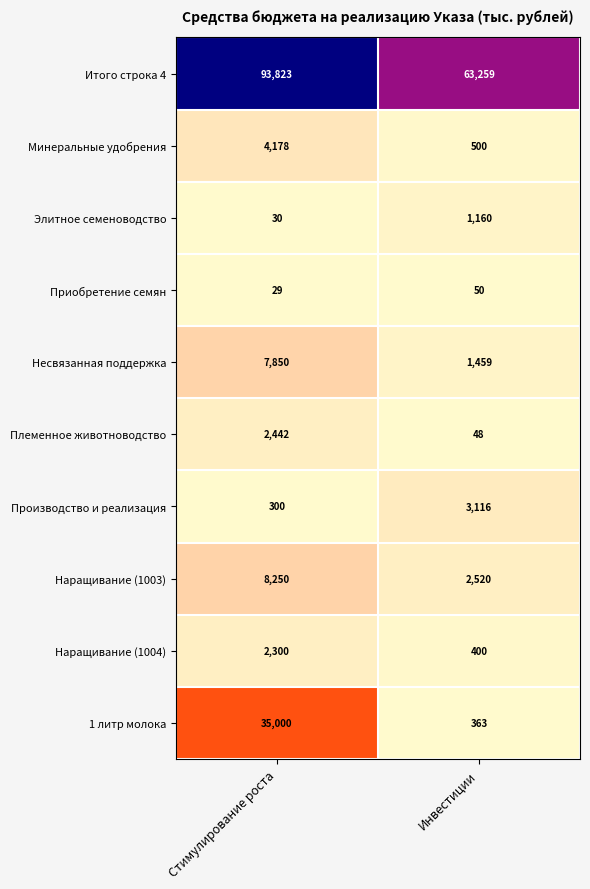

Rank the series at Инвестиции from highest to lowest value.

Итого строка 4, Производство и реализация, Наращивание (1003), Несвязанная поддержка, Элитное семеноводство, Минеральные удобрения, Наращивание (1004), 1 литр молока, Приобретение семян, Племенное животноводство